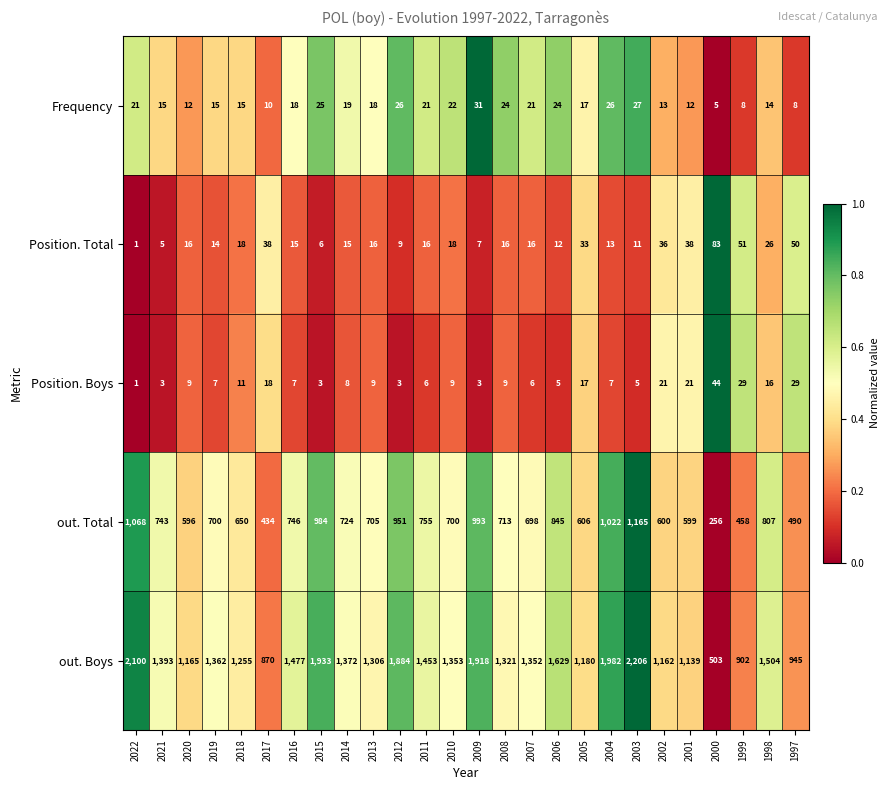

Rank the series by their maximum value, from lowest to highest.

Frequency, Position. Boys, Position. Total, out. Total, out. Boys